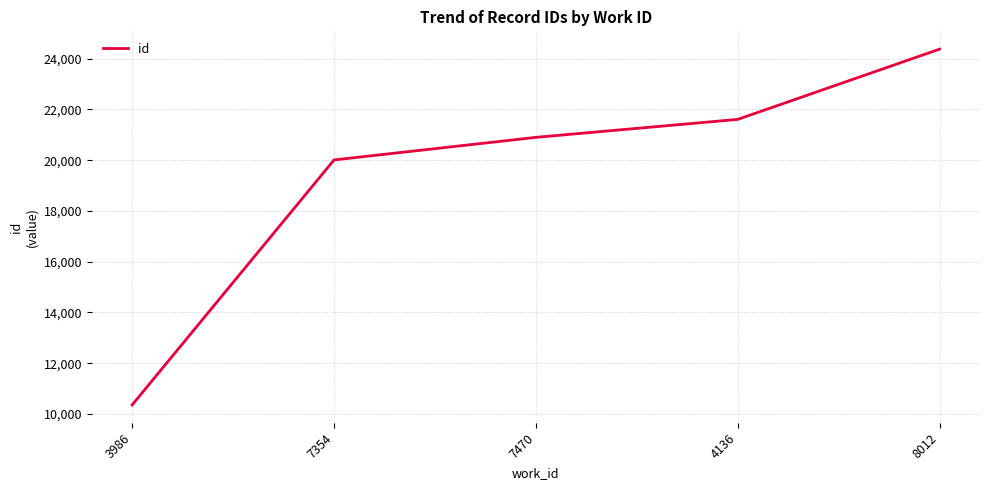

List the labels in order of value, smallest first.

3986, 7354, 7470, 4136, 8012